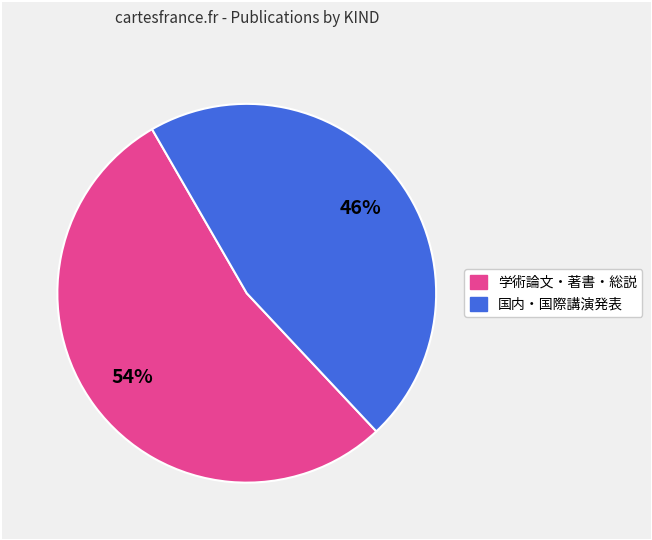

To the nearest percent, what is the average slice percentage?

50%